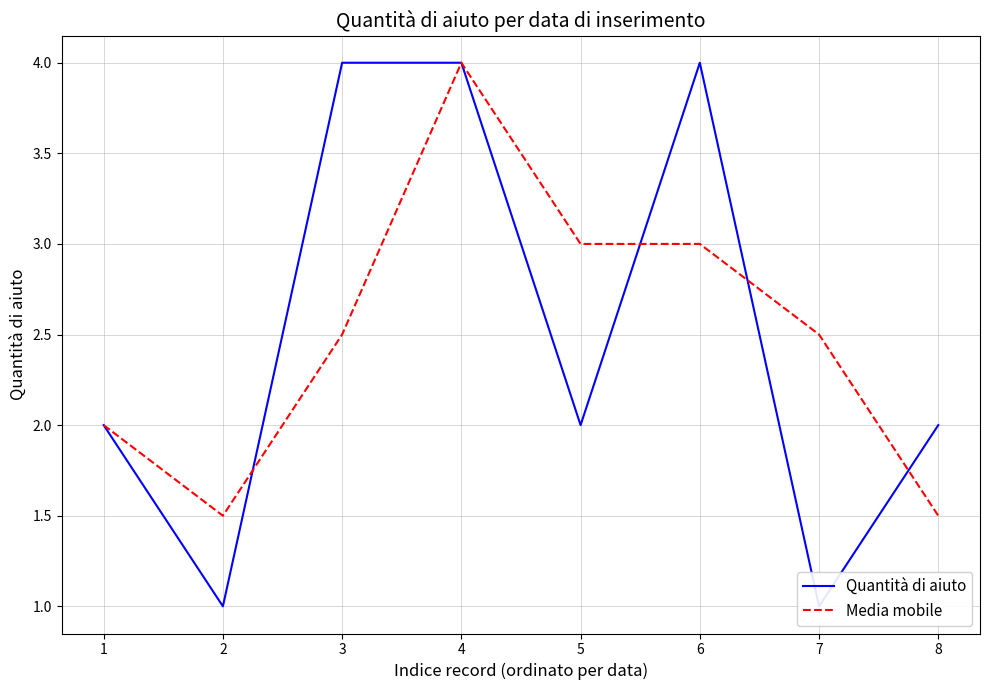

How many intersections are there between Quantità di aiuto and Media mobile?

4